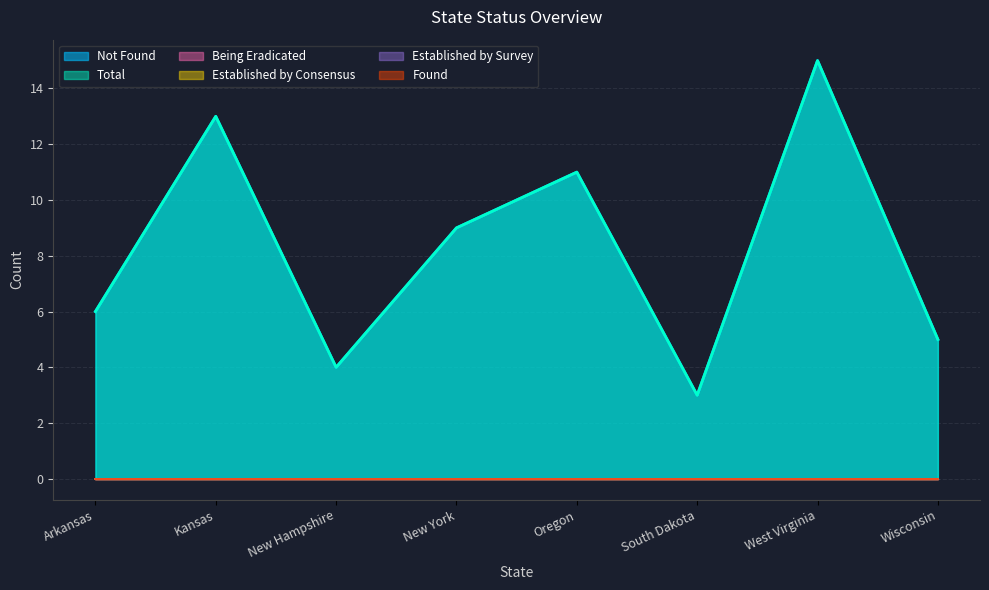

Reading left to right, transcribe all the data shown in this chart.

Not Found: 6	13	4	9	11	3	15	5
Total: 6	13	4	9	11	3	15	5
Being Eradicated: 0	0	0	0	0	0	0	0
Established by Consensus: 0	0	0	0	0	0	0	0
Established by Survey: 0	0	0	0	0	0	0	0
Found: 0	0	0	0	0	0	0	0